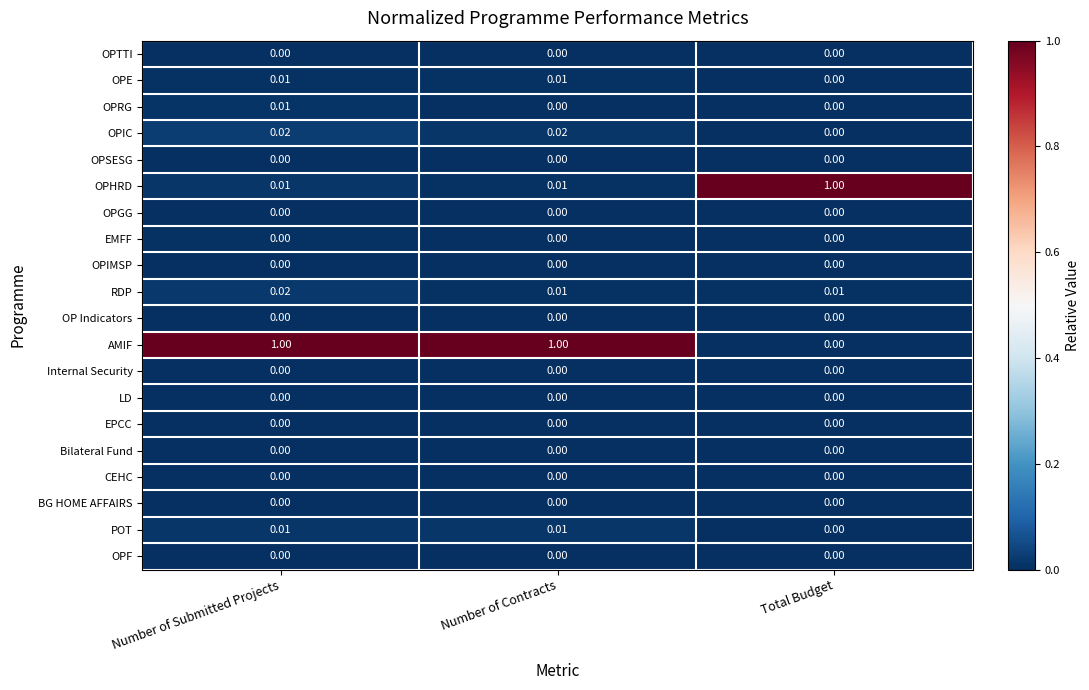

At which label is POT closest to 0?

Total Budget